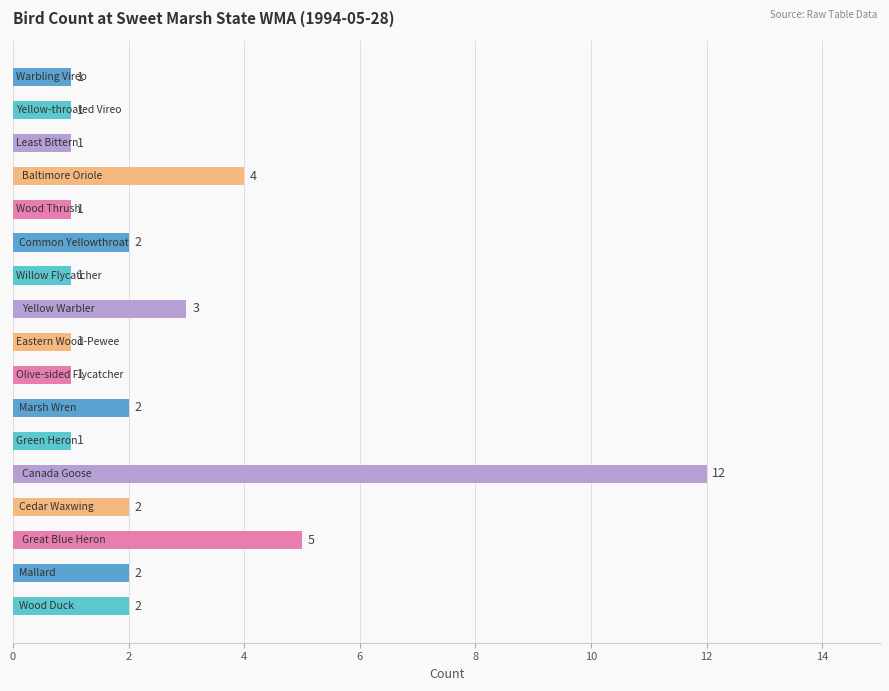

What is the sum of all values?

42